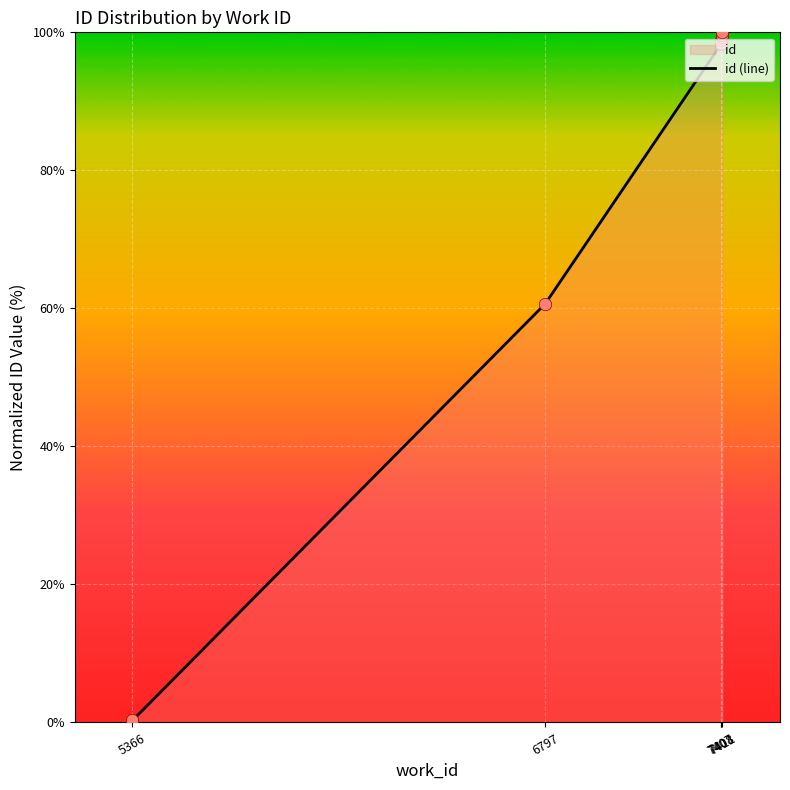

What is the ratio of the value at 7411 to the value at 7411?

1.0